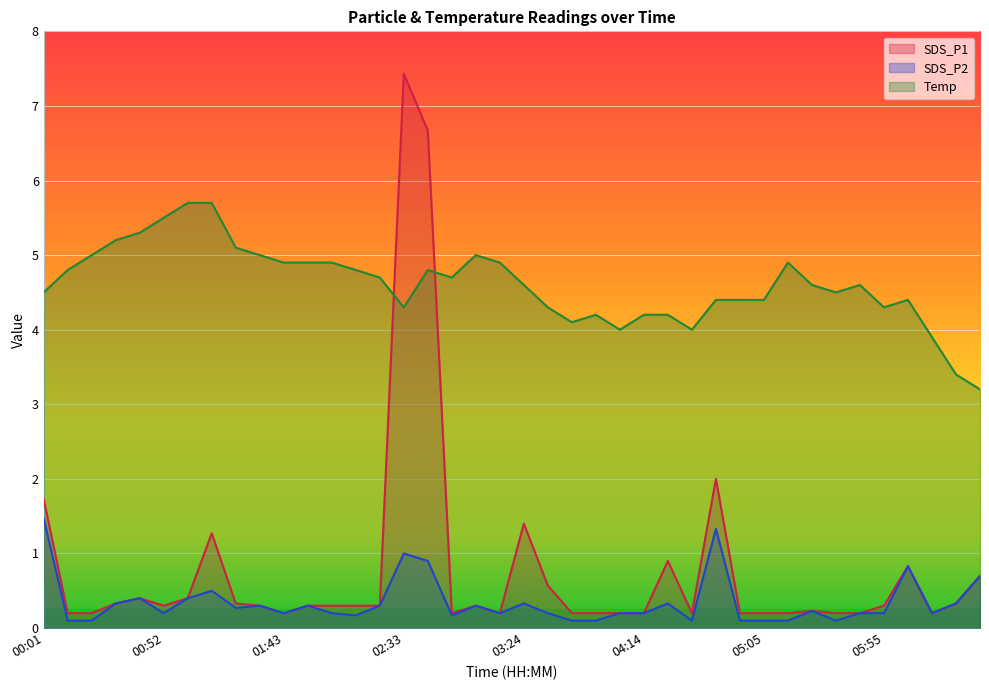

Which label corresponds to the smallest value in the chart?

00:12